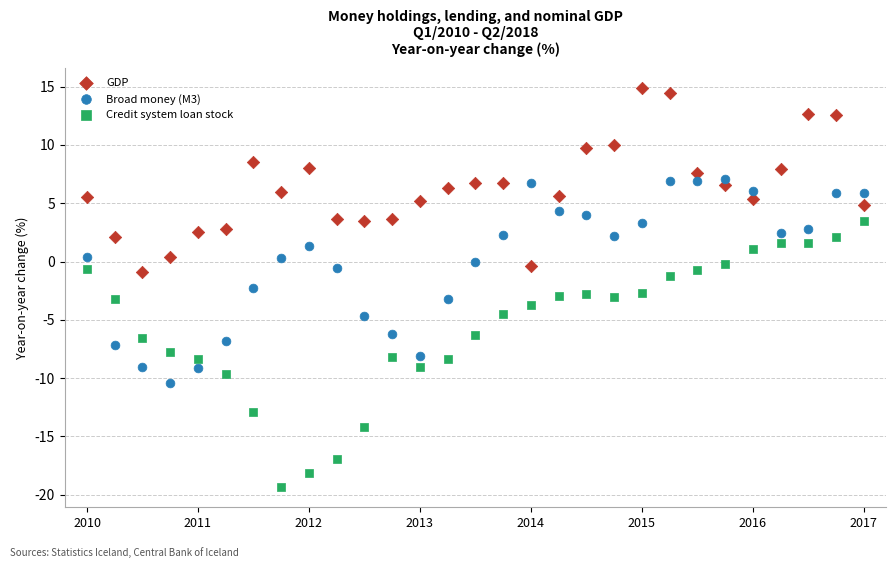

What are all the series names shown in the legend?

GDP, Broad money (M3), Credit system loan stock